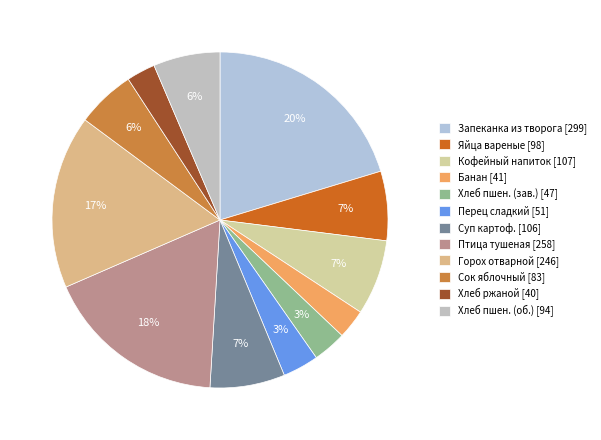

To the nearest percent, what is the difference between the largest and smallest slice percentages?

18%